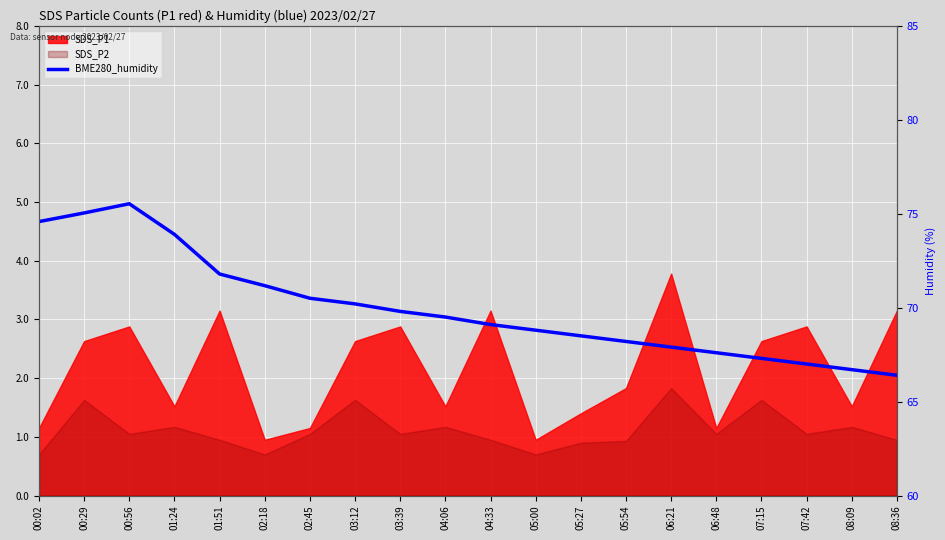

How many lines are shown in the chart?

1